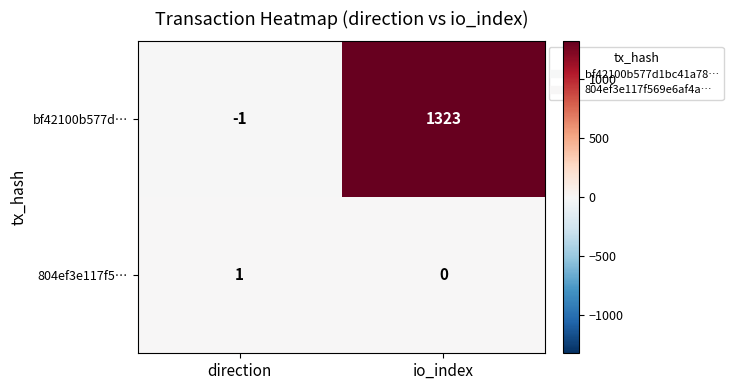

Which series has the largest range (max minus min)?

bf42100b577d…